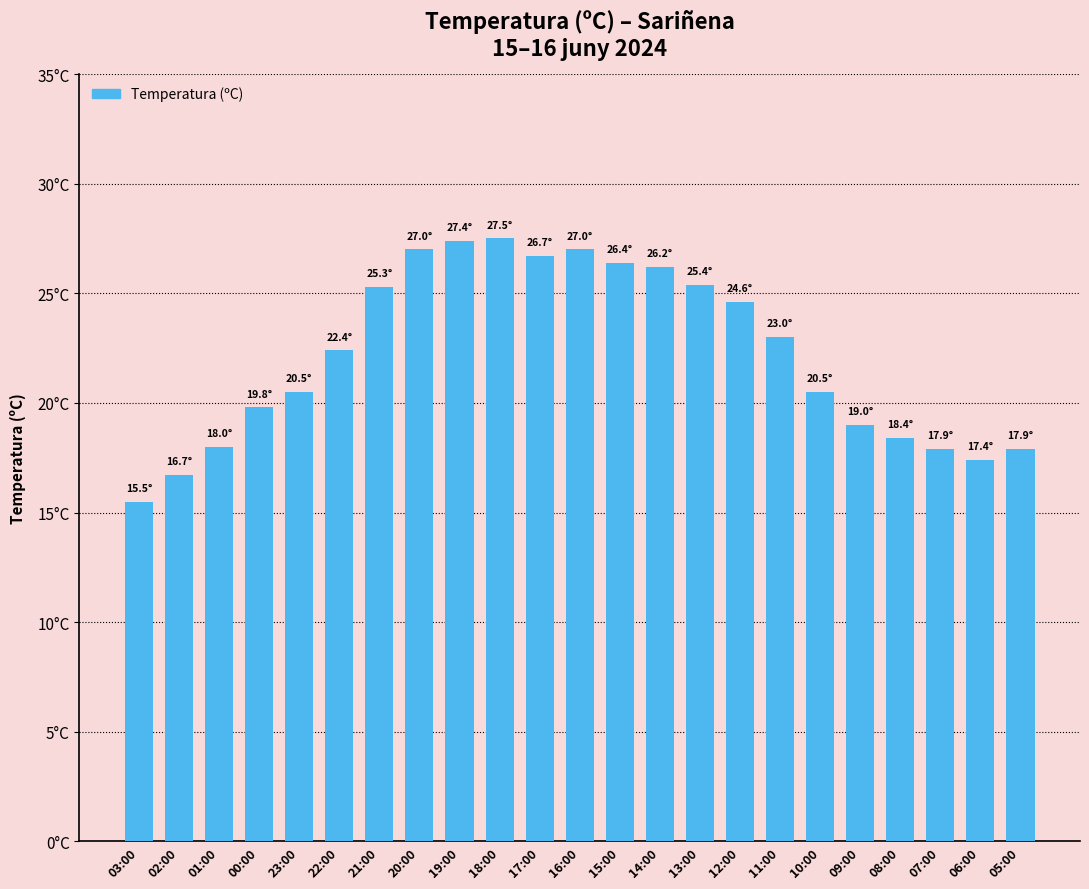

What is the value of the 6th bar from the left?

22.4